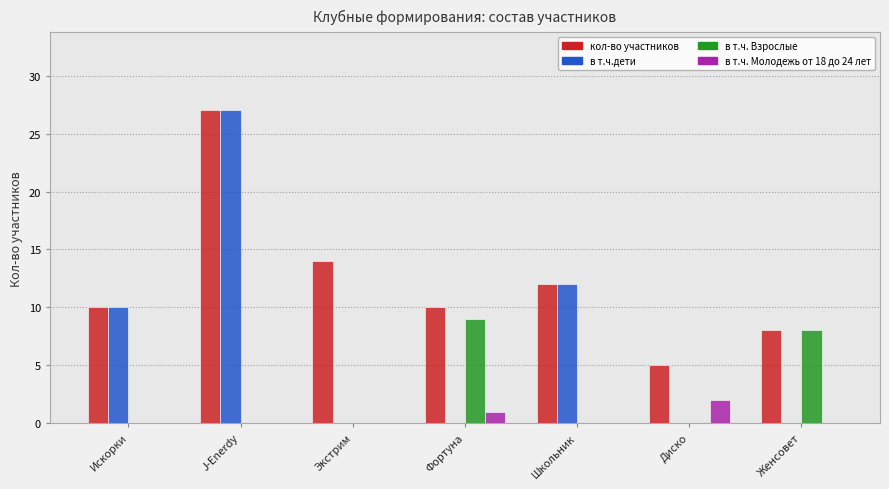

What is the sum of all кол-во участников values?

86